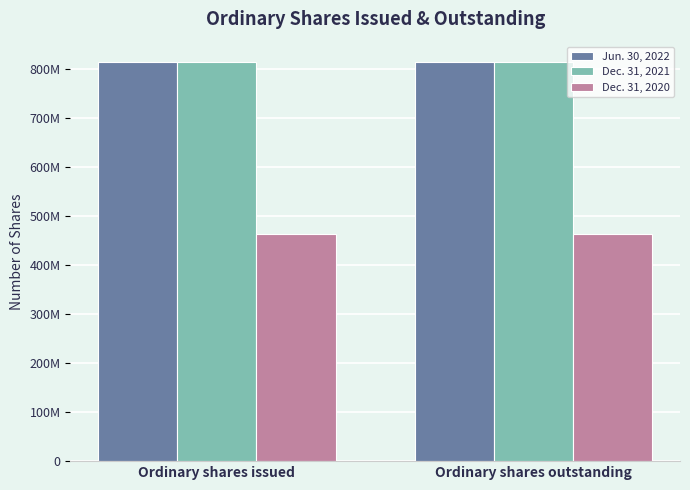

Does the chart contain any negative values?

No